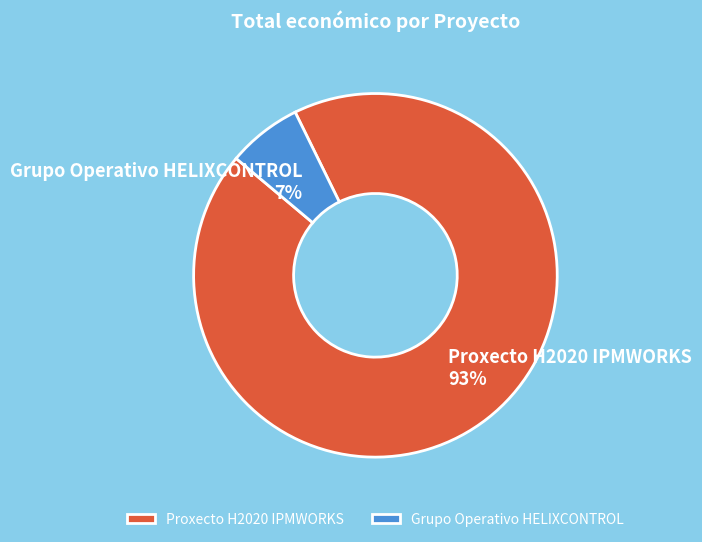

How many slices are in this pie chart?

2